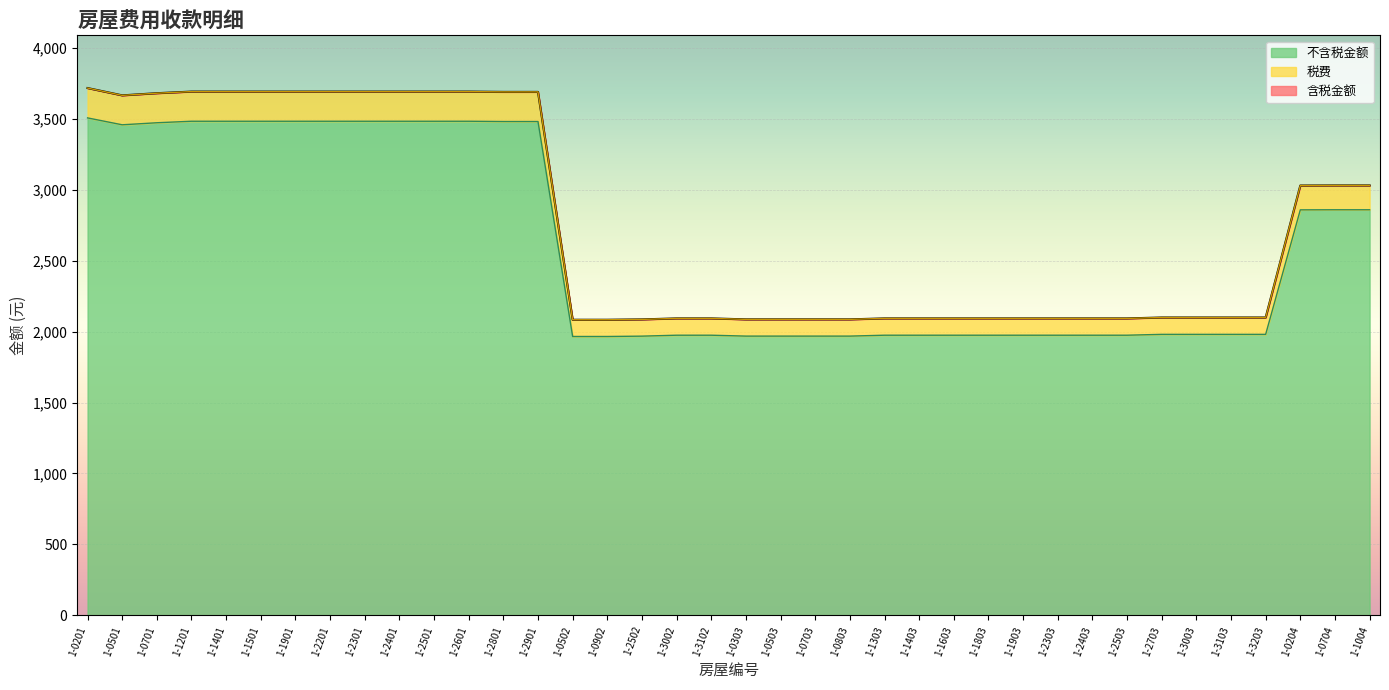

How many lines are shown in the chart?

3